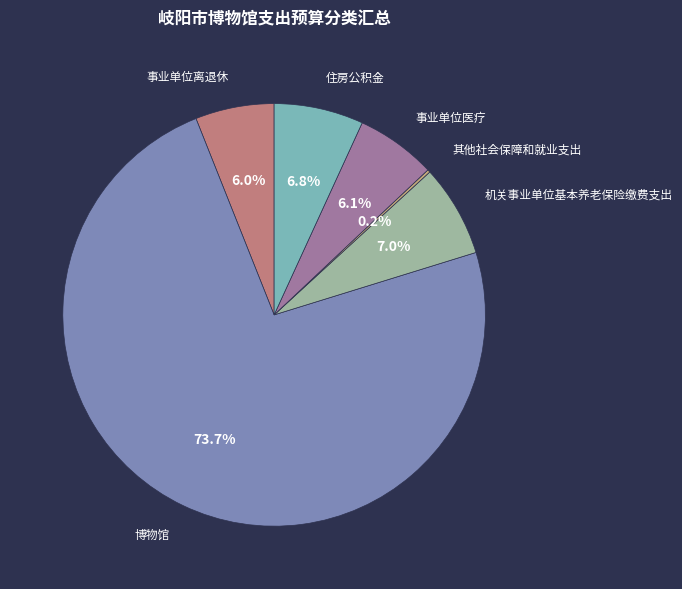

What is the ratio of the value at 事业单位医疗 to the value at 事业单位离退休?

1.0